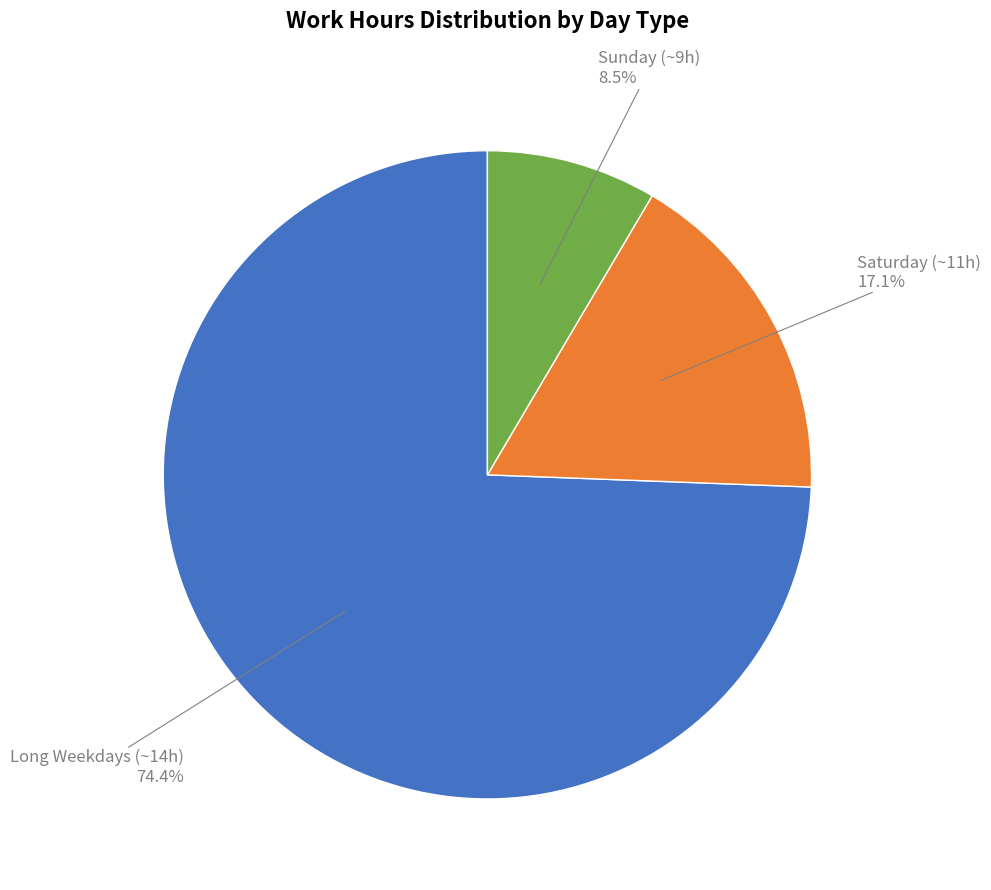

Is there a majority slice in this chart?

Yes